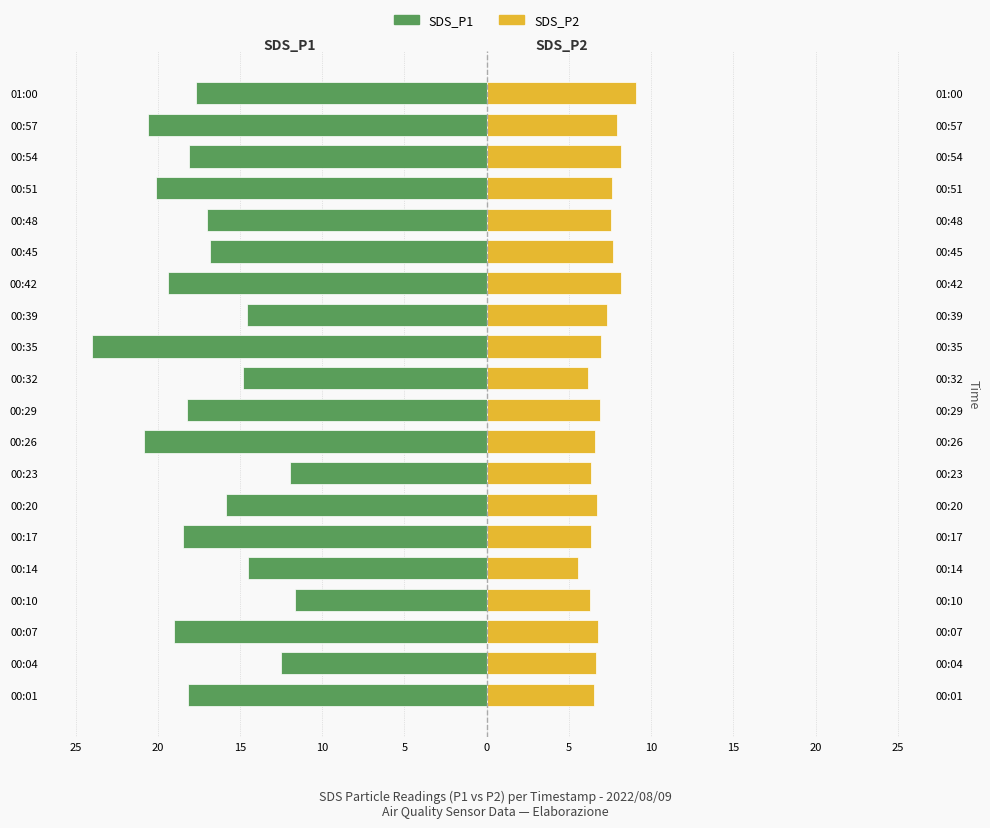

The SDS_P1 series shows -18.1 at 00:54. True or false?

True